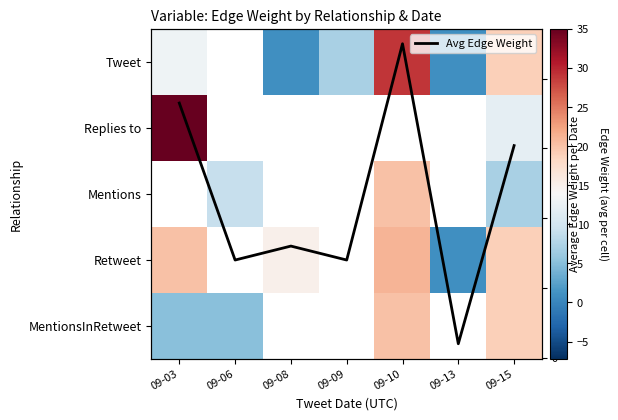

At 09-10, list the series in order from smallest to largest.

MentionsInRetweet, Tweet, Replies to, Mentions, Retweet, Avg Edge Weight